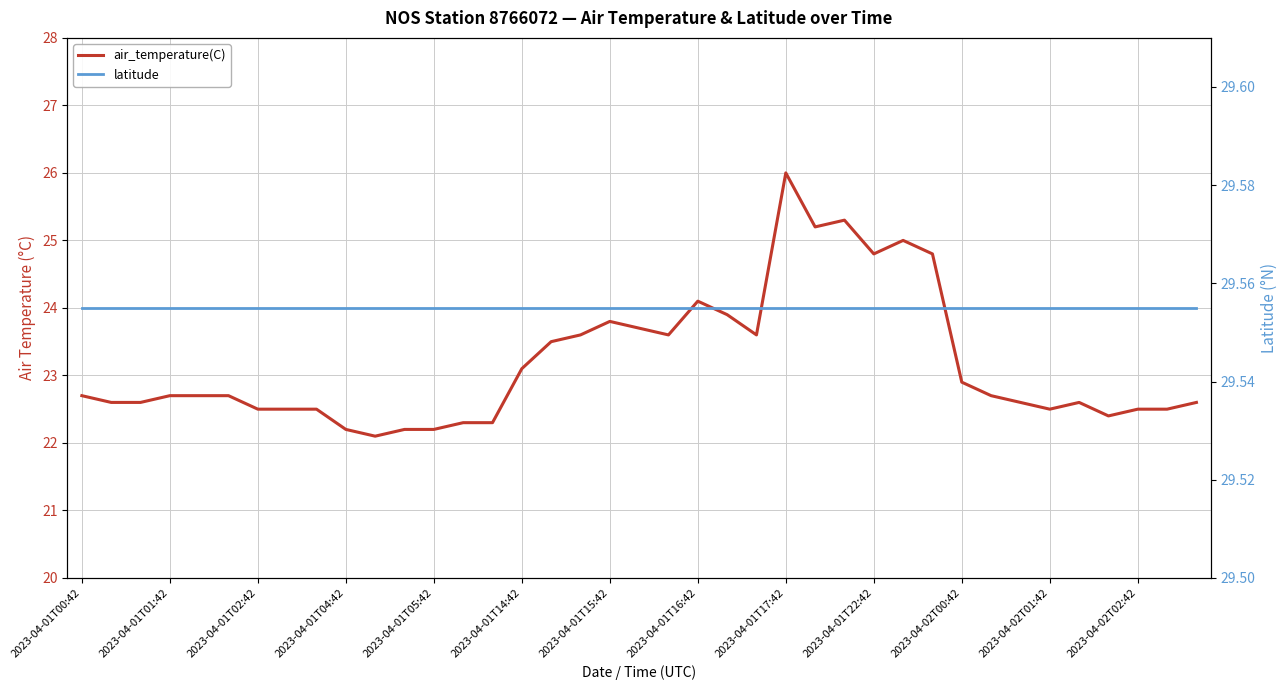

Does the chart display data point markers on the line(s)?

No